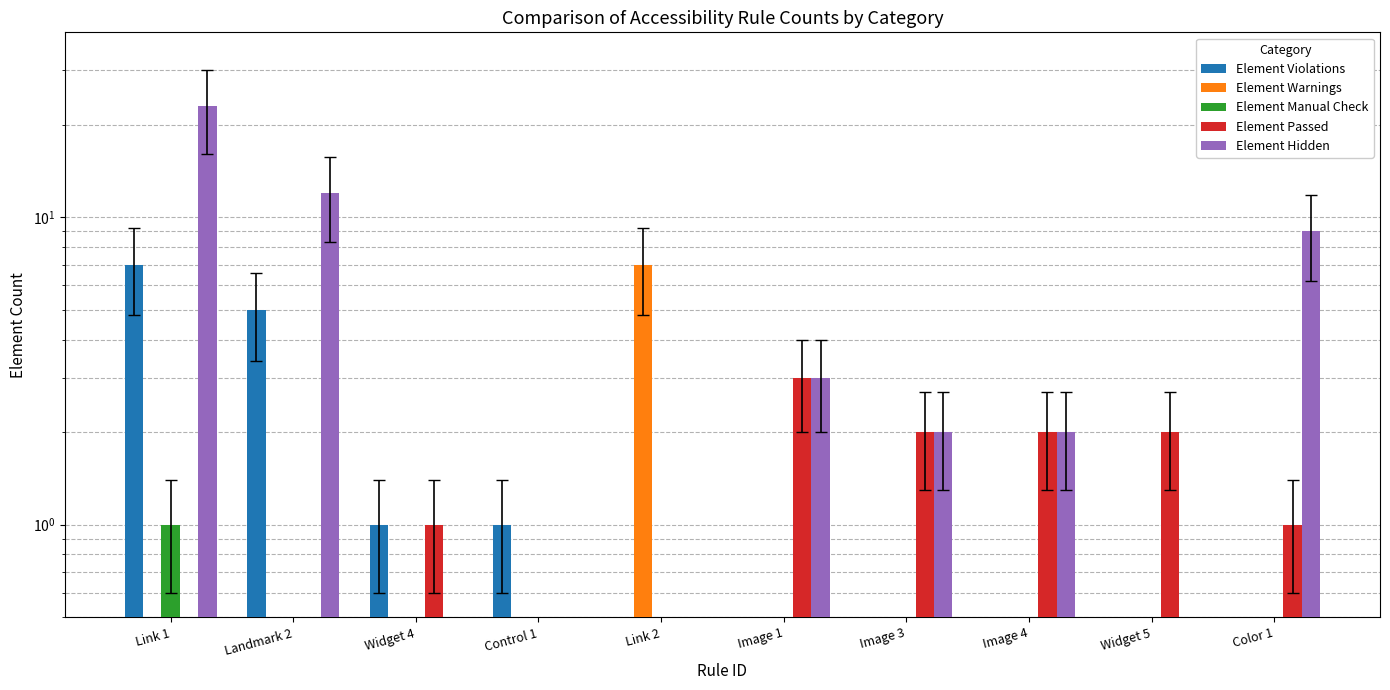

List the series in order of their peak value, highest first.

Element Hidden, Element Violations, Element Warnings, Element Passed, Element Manual Check